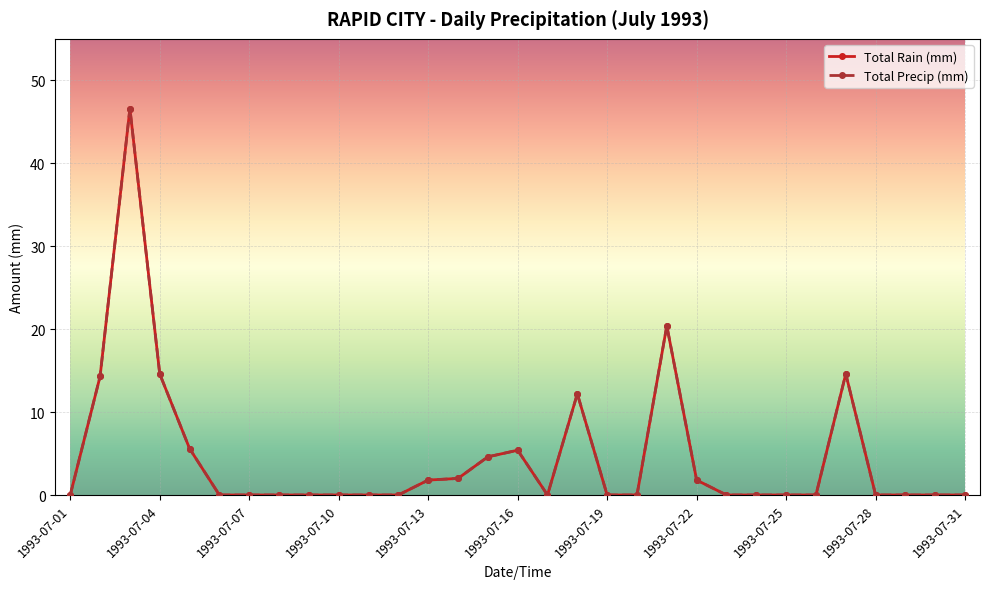

Reading left to right, what are all the values shown in this chart?

Total Rain (mm): 1993-07-01=0.0	1993-07-02=14.3	1993-07-03=46.6	1993-07-04=14.6	1993-07-05=5.6	1993-07-06=0.0	1993-07-07=0.0	1993-07-08=0.0	1993-07-09=0.0	1993-07-10=0.0	1993-07-11=0.0	1993-07-12=0.0	1993-07-13=1.8	1993-07-14=2.0	1993-07-15=4.6	1993-07-16=5.4	1993-07-17=0.0	1993-07-18=12.2	1993-07-19=0.0	1993-07-20=0.0	1993-07-21=20.4	1993-07-22=1.8	1993-07-23=0.0	1993-07-24=0.0	1993-07-25=0.0	1993-07-26=0.0	1993-07-27=14.6	1993-07-28=0.0	1993-07-29=0.0	1993-07-30=0.0	1993-07-31=0.0
Total Precip (mm): 1993-07-01=0.0	1993-07-02=14.3	1993-07-03=46.6	1993-07-04=14.6	1993-07-05=5.6	1993-07-06=0.0	1993-07-07=0.0	1993-07-08=0.0	1993-07-09=0.0	1993-07-10=0.0	1993-07-11=0.0	1993-07-12=0.0	1993-07-13=1.8	1993-07-14=2.0	1993-07-15=4.6	1993-07-16=5.4	1993-07-17=0.0	1993-07-18=12.2	1993-07-19=0.0	1993-07-20=0.0	1993-07-21=20.4	1993-07-22=1.8	1993-07-23=0.0	1993-07-24=0.0	1993-07-25=0.0	1993-07-26=0.0	1993-07-27=14.6	1993-07-28=0.0	1993-07-29=0.0	1993-07-30=0.0	1993-07-31=0.0